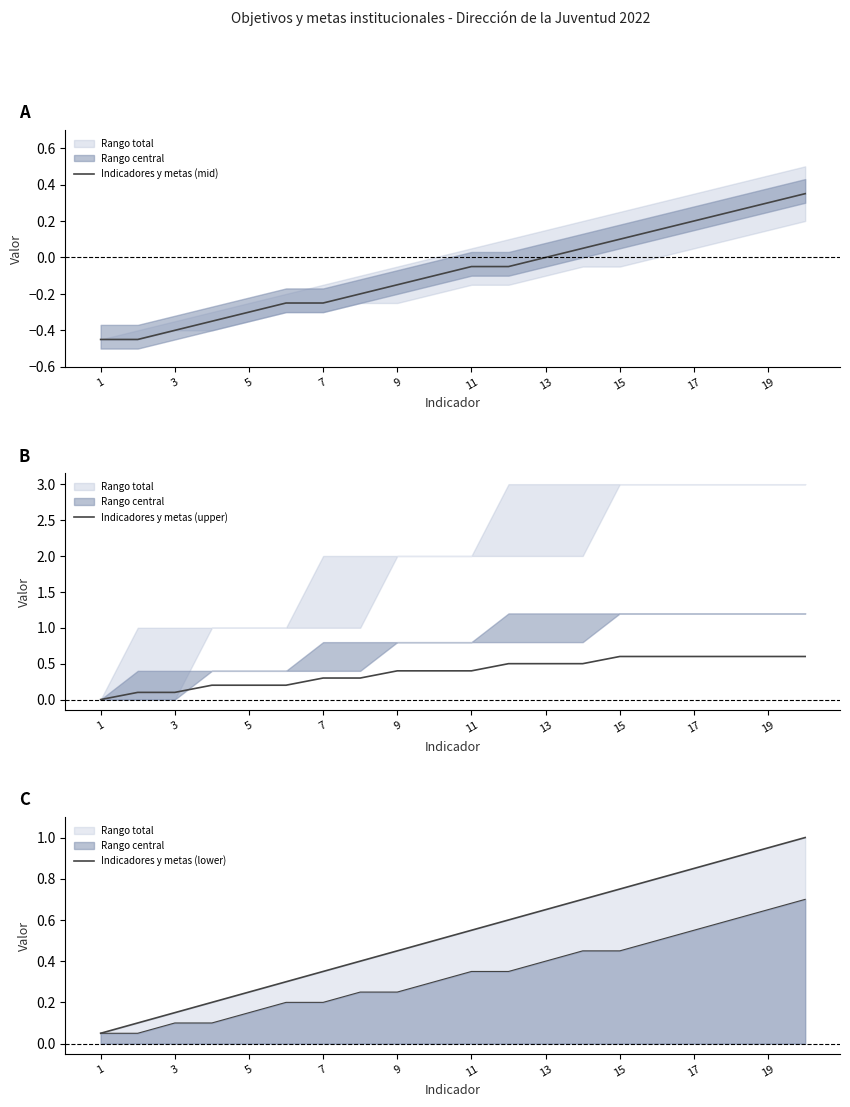

The Indicadores y metas (mid) series shows -0.1 at 7. True or false?

False